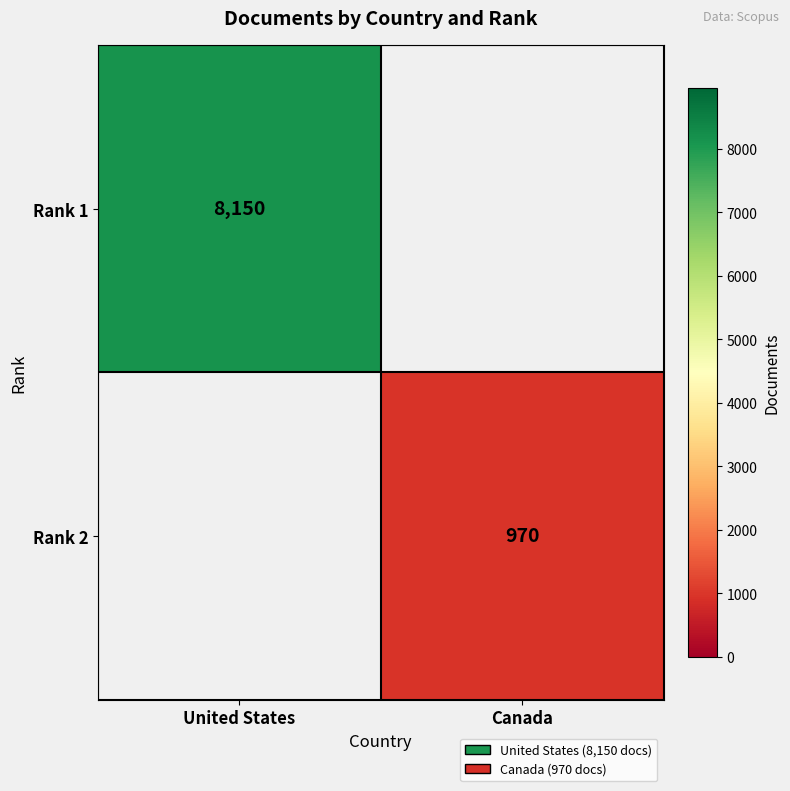

Is it true that Rank 1 equals 5334 at United States?

False